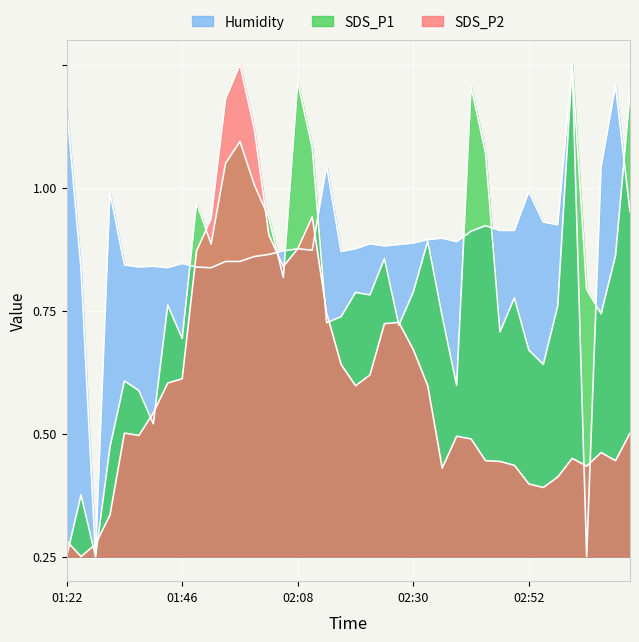

Between 02:10 and 03:10, which is larger?

03:10